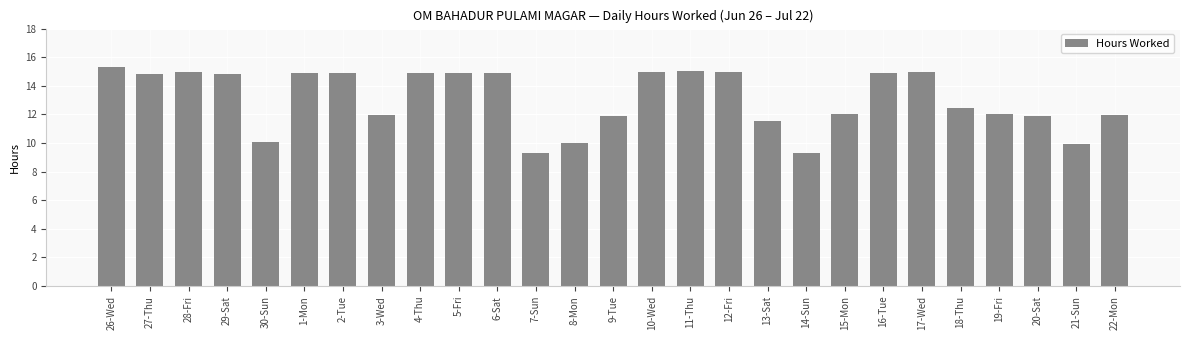

How many values are below 14?

13